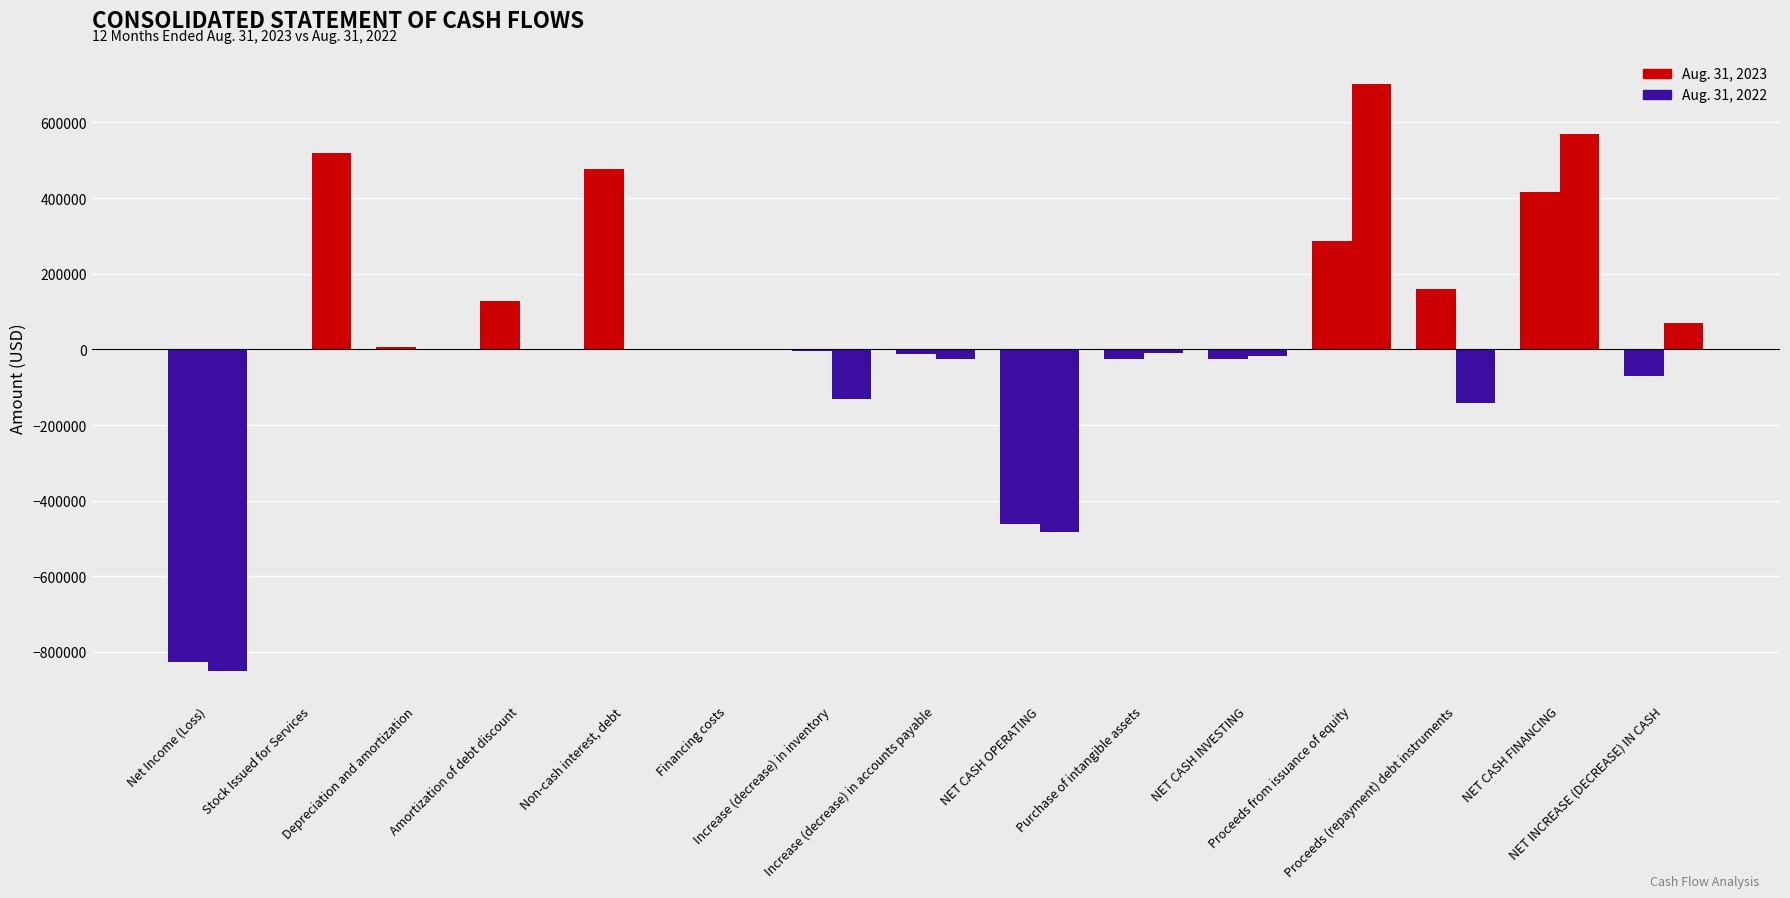

The value of Aug. 31, 2022 at Proceeds from issuance of equity is 701400. True or false?

True